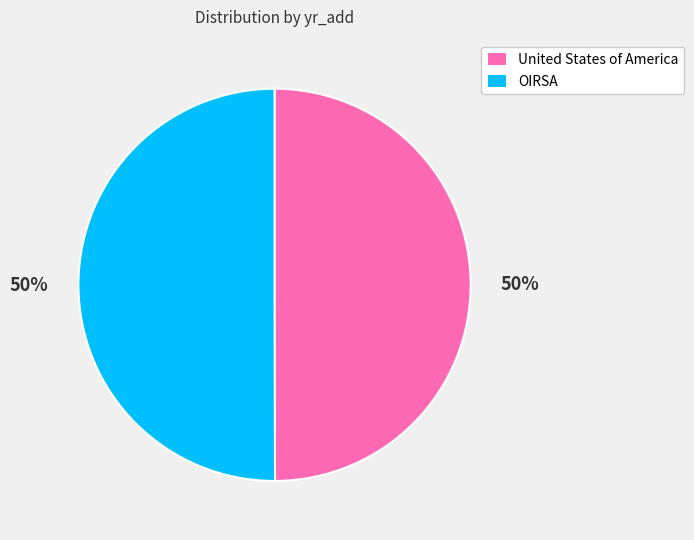

What percentage is the OIRSA slice, to the nearest percent?

50%